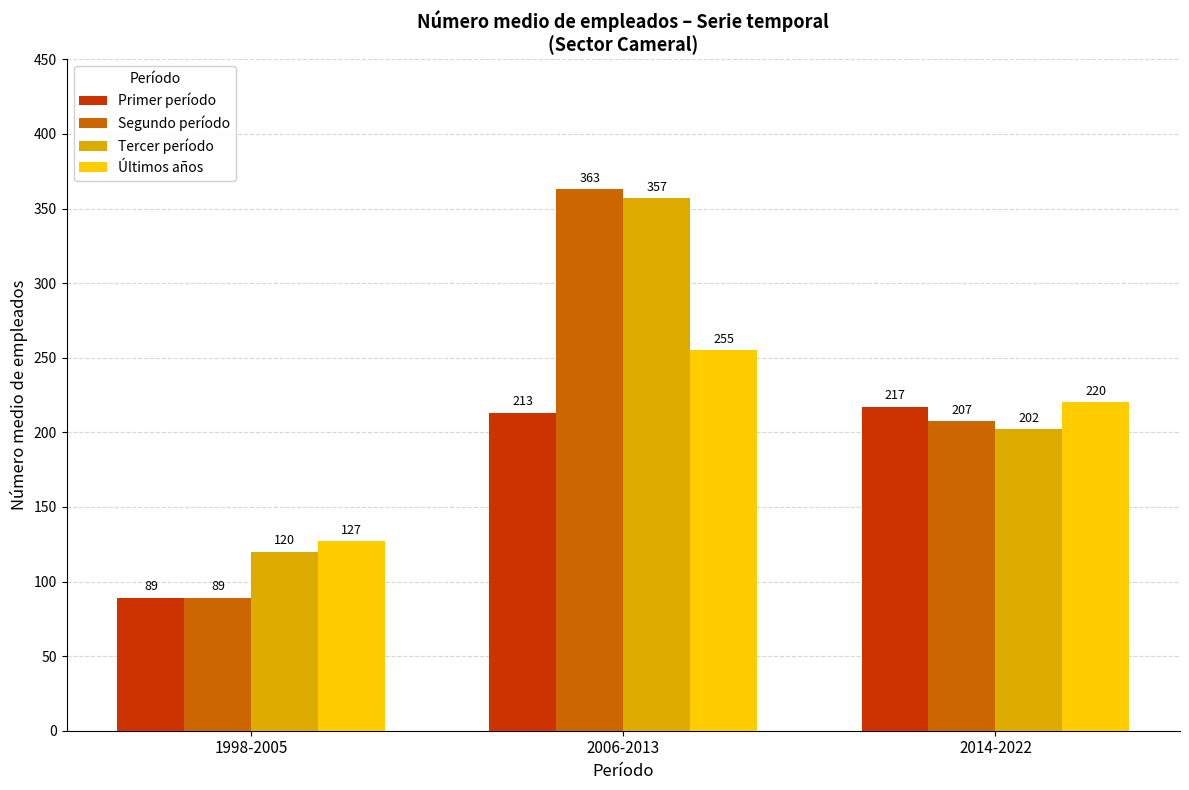

At how many categories does at least one series exceed 261?

1